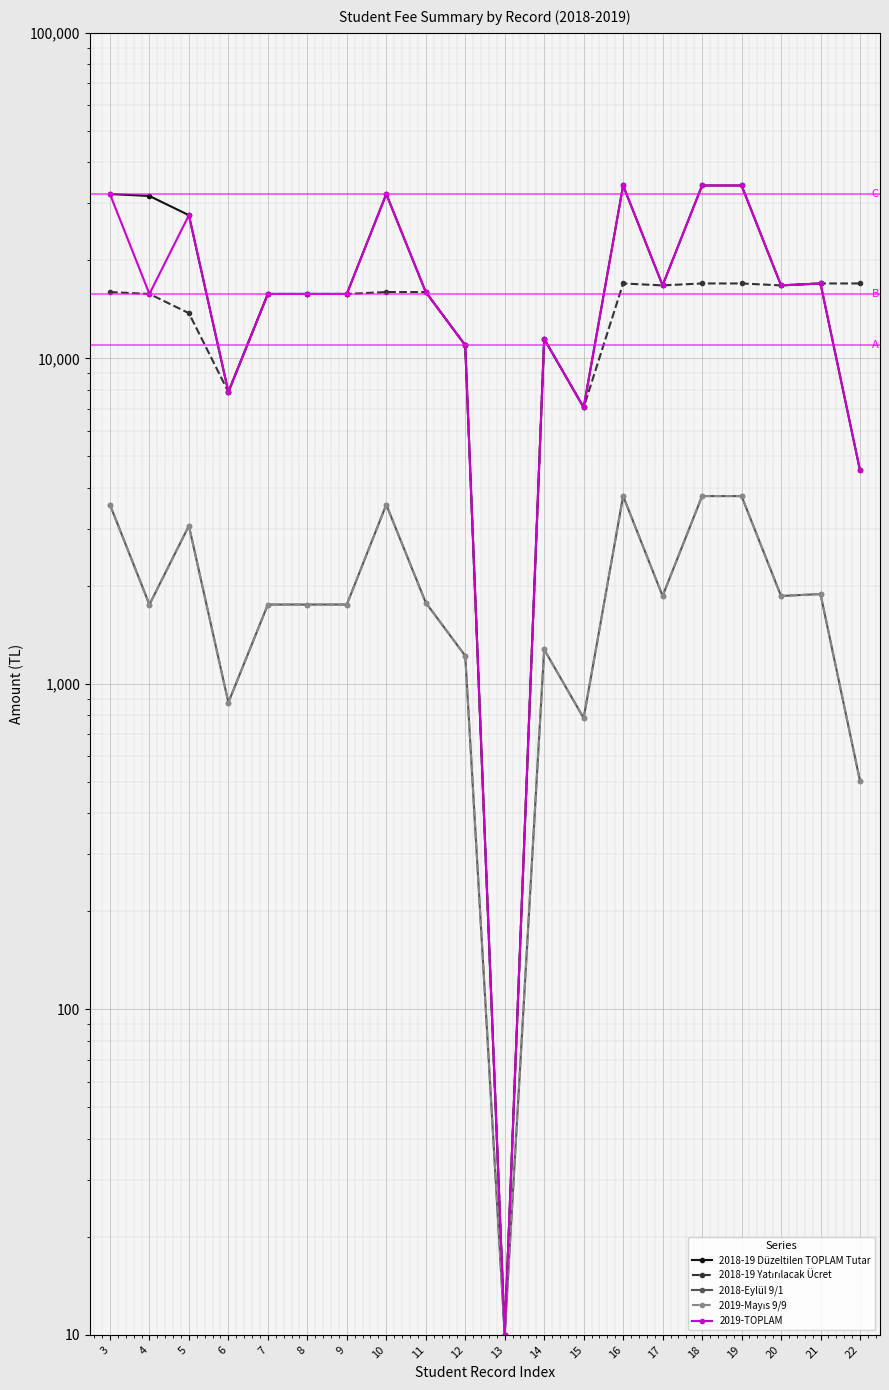

Rank the series at 14 from lowest to highest value.

2018-Eylül 9/1, 2019-Mayıs 9/9, 2018-19 Düzeltilen TOPLAM Tutar, 2018-19 Yatırılacak Ücret, 2019-TOPLAM